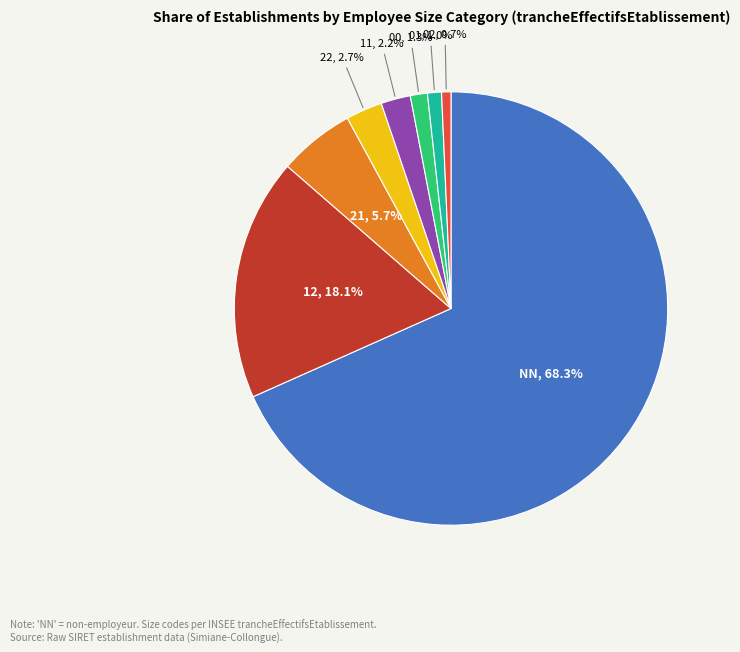

Is there a majority slice in this chart?

Yes